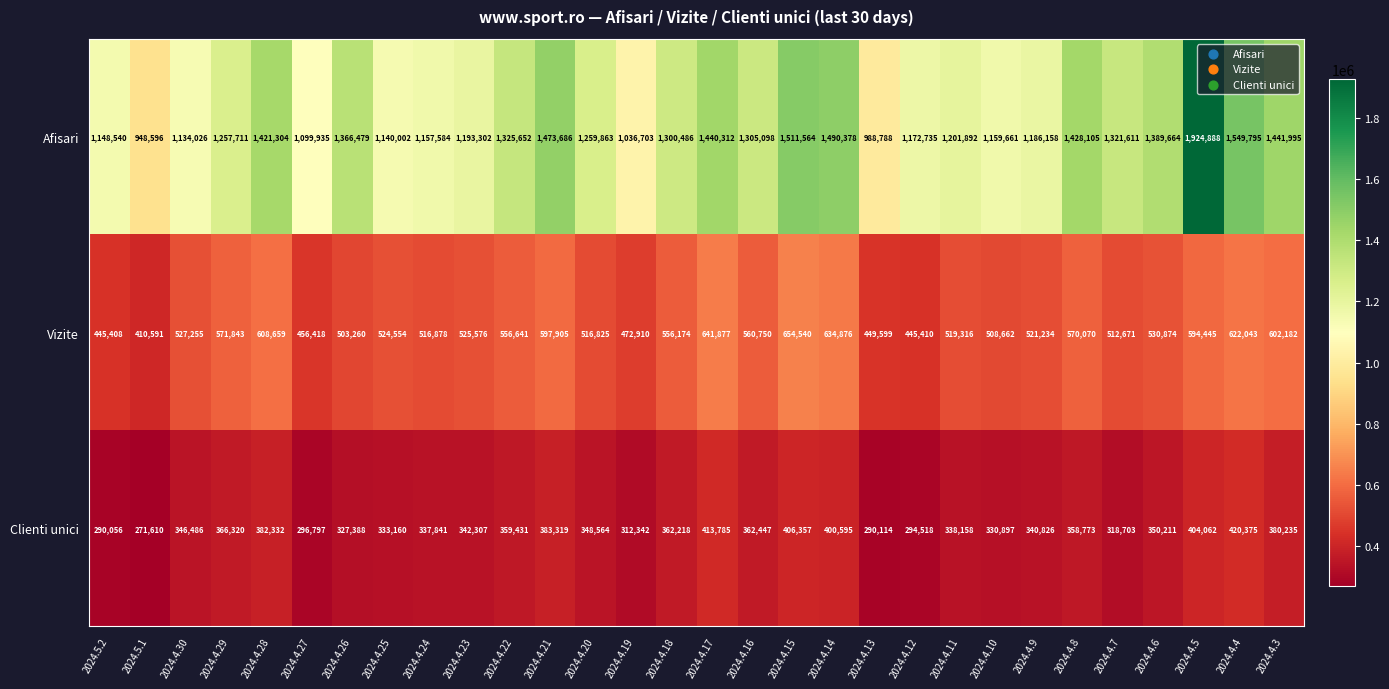

List the series in order of their peak value, lowest first.

Clienti unici, Vizite, Afisari